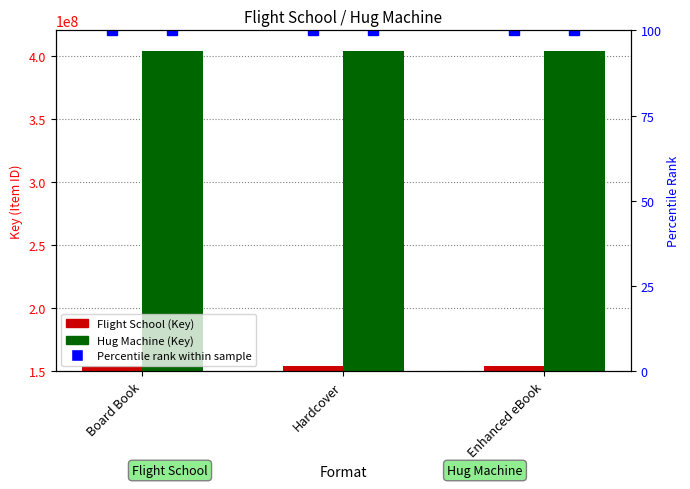

What is the greatest value displayed?

403634252